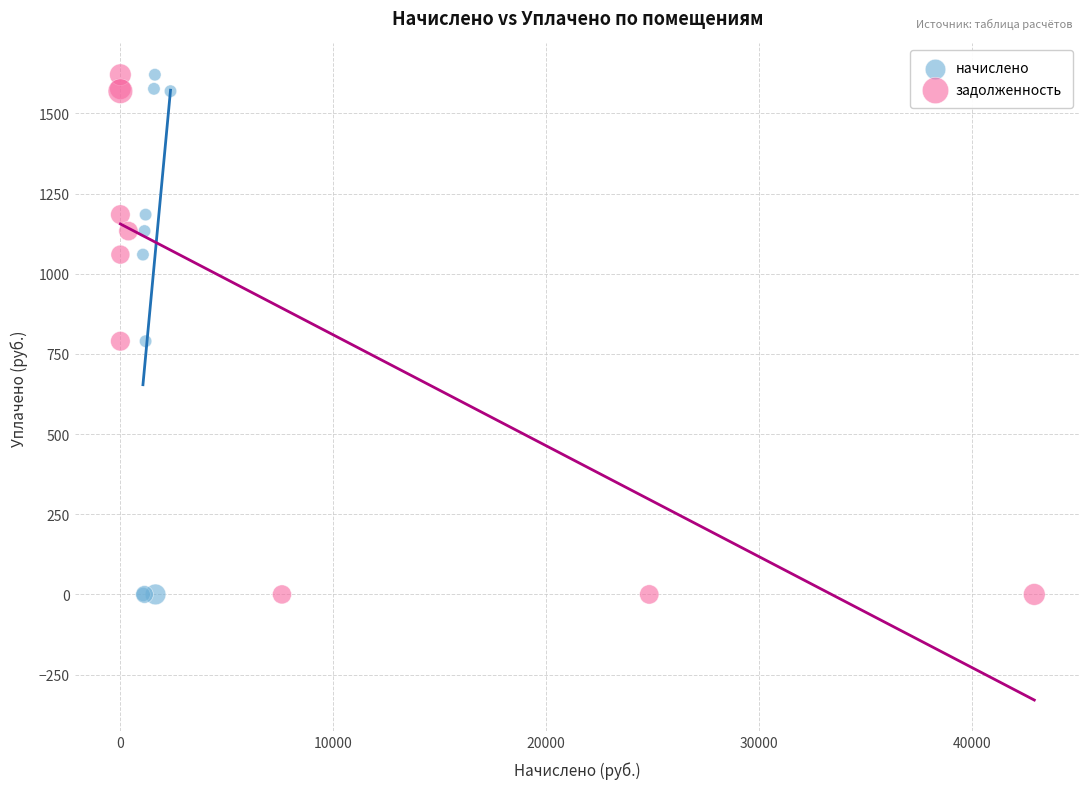

What are all the series names shown in the legend?

начислено, задолженность